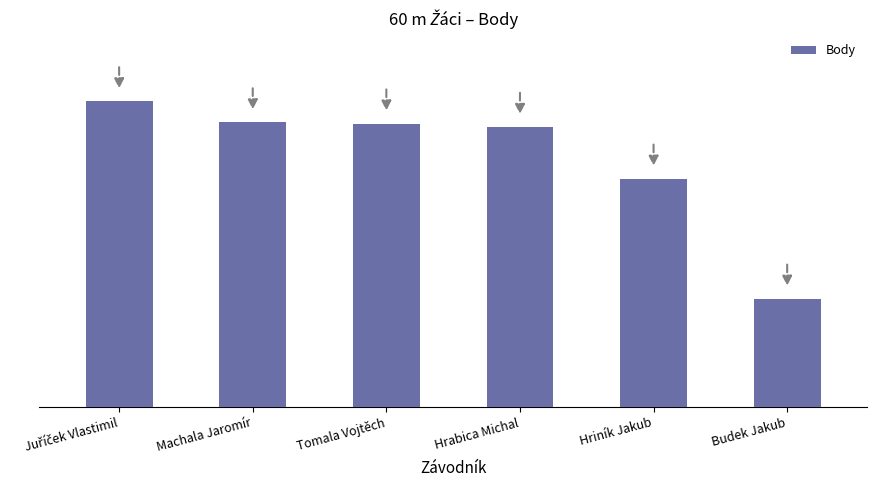

Are the bars horizontal?

No